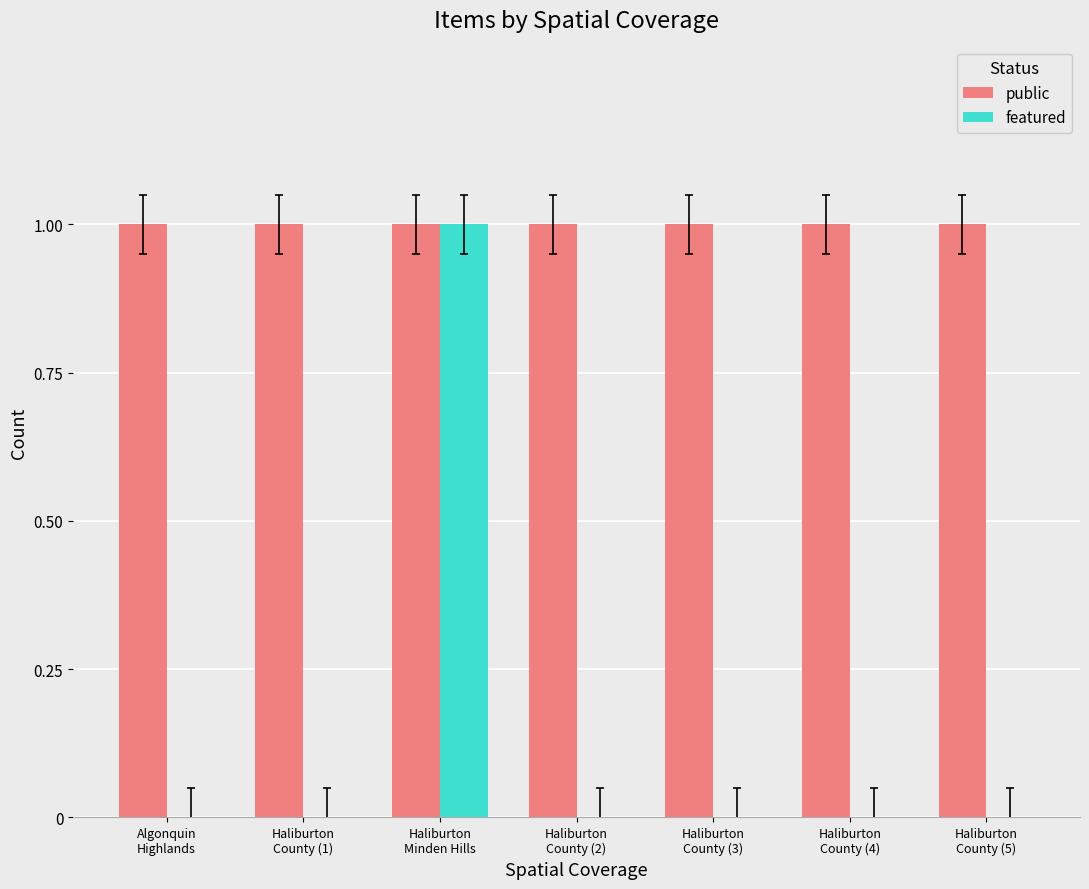

Reading left to right, transcribe all the data shown in this chart.

public: 1	1	1	1	1	1	1
featured: 0	0	1	0	0	0	0